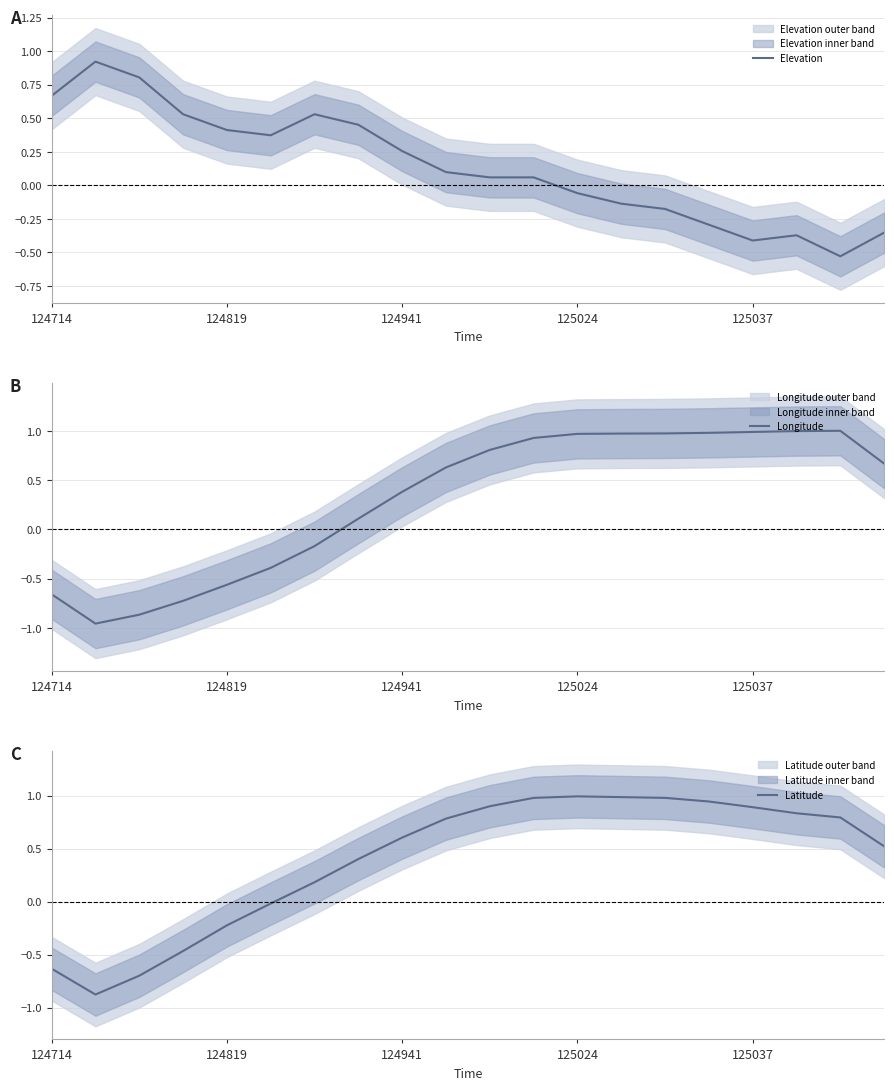

The value of Elevation at 124819 is 0.4. True or false?

True